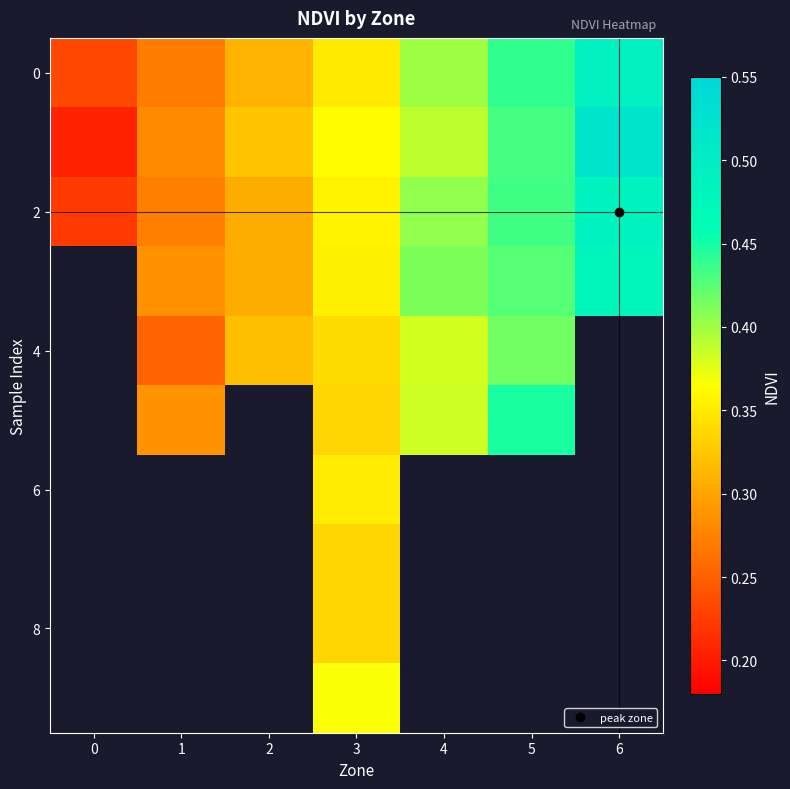

At which label does 4 first exceed 0?

1